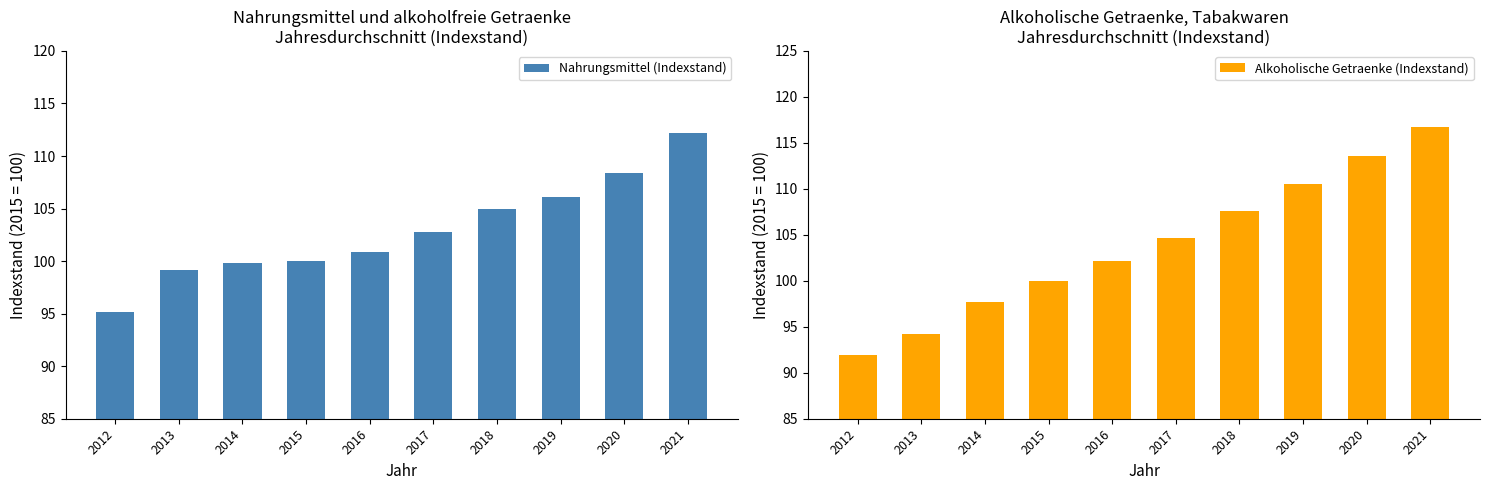

How many values in the Alkoholische Getraenke (Indexstand) series are below 104?

5